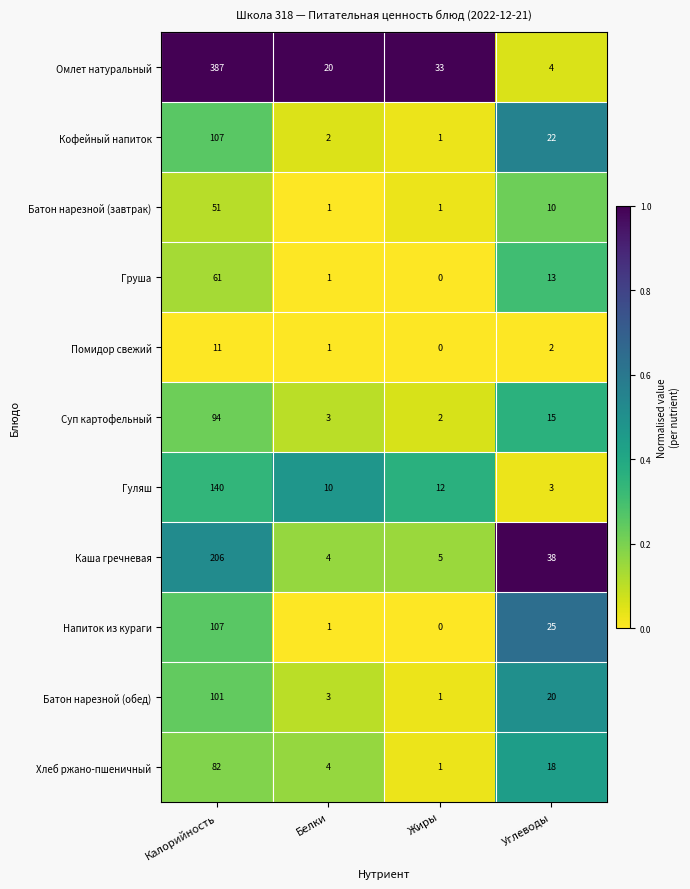

Read the Батон нарезной (обед) value at Белки.

3